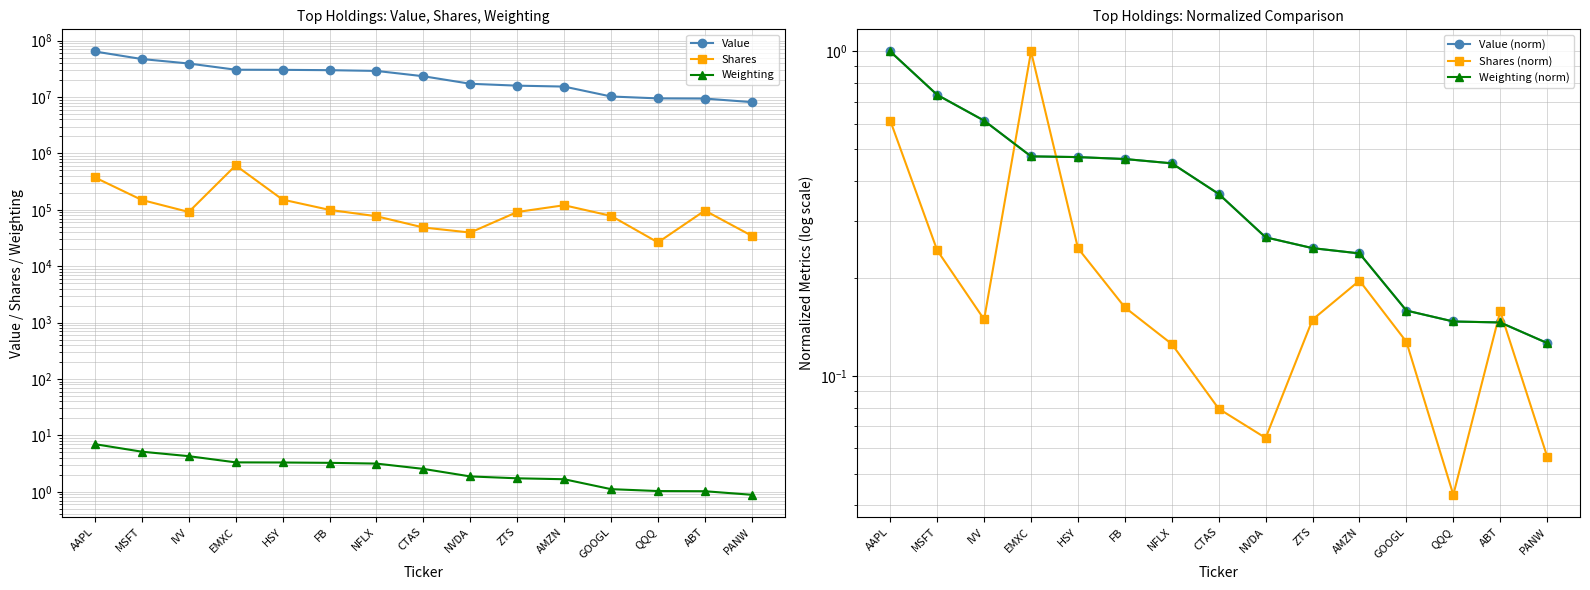

Which series changed the most between IVV and CTAS?

Value